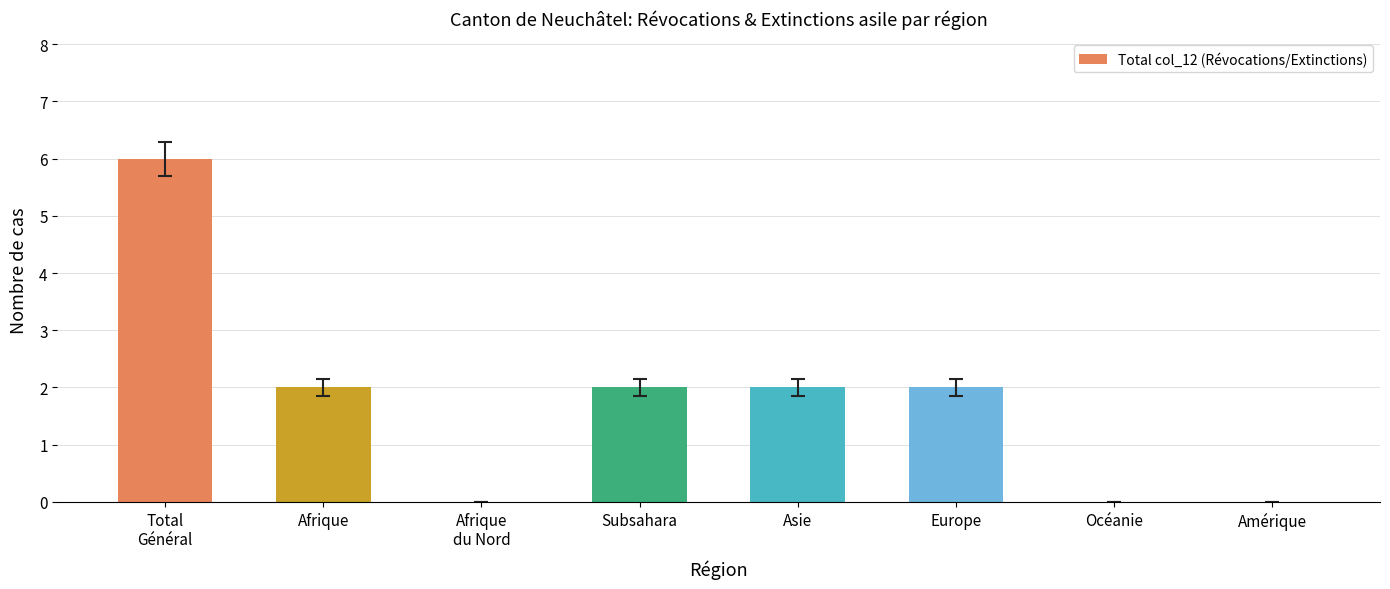

Are the bars horizontal?

No